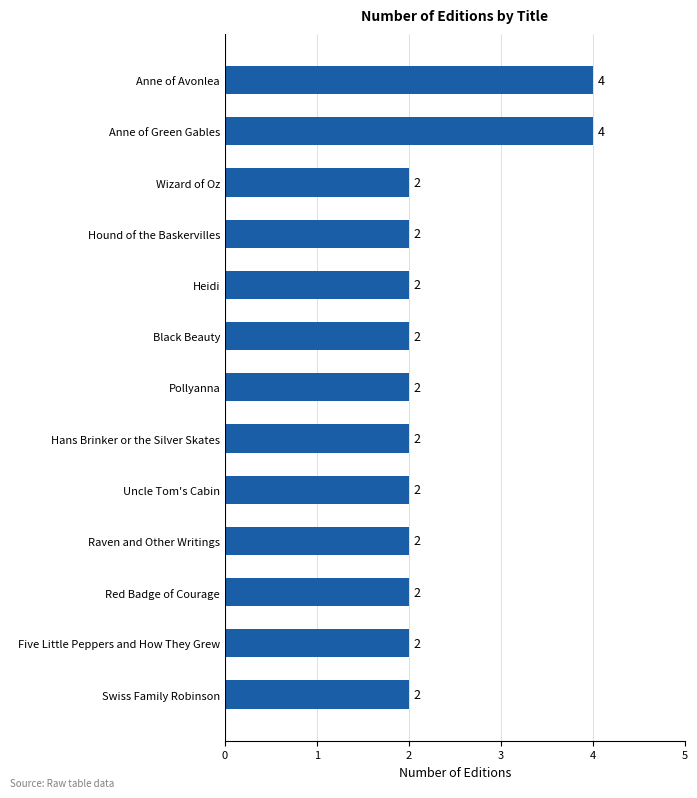

How many series are shown in this chart?

1